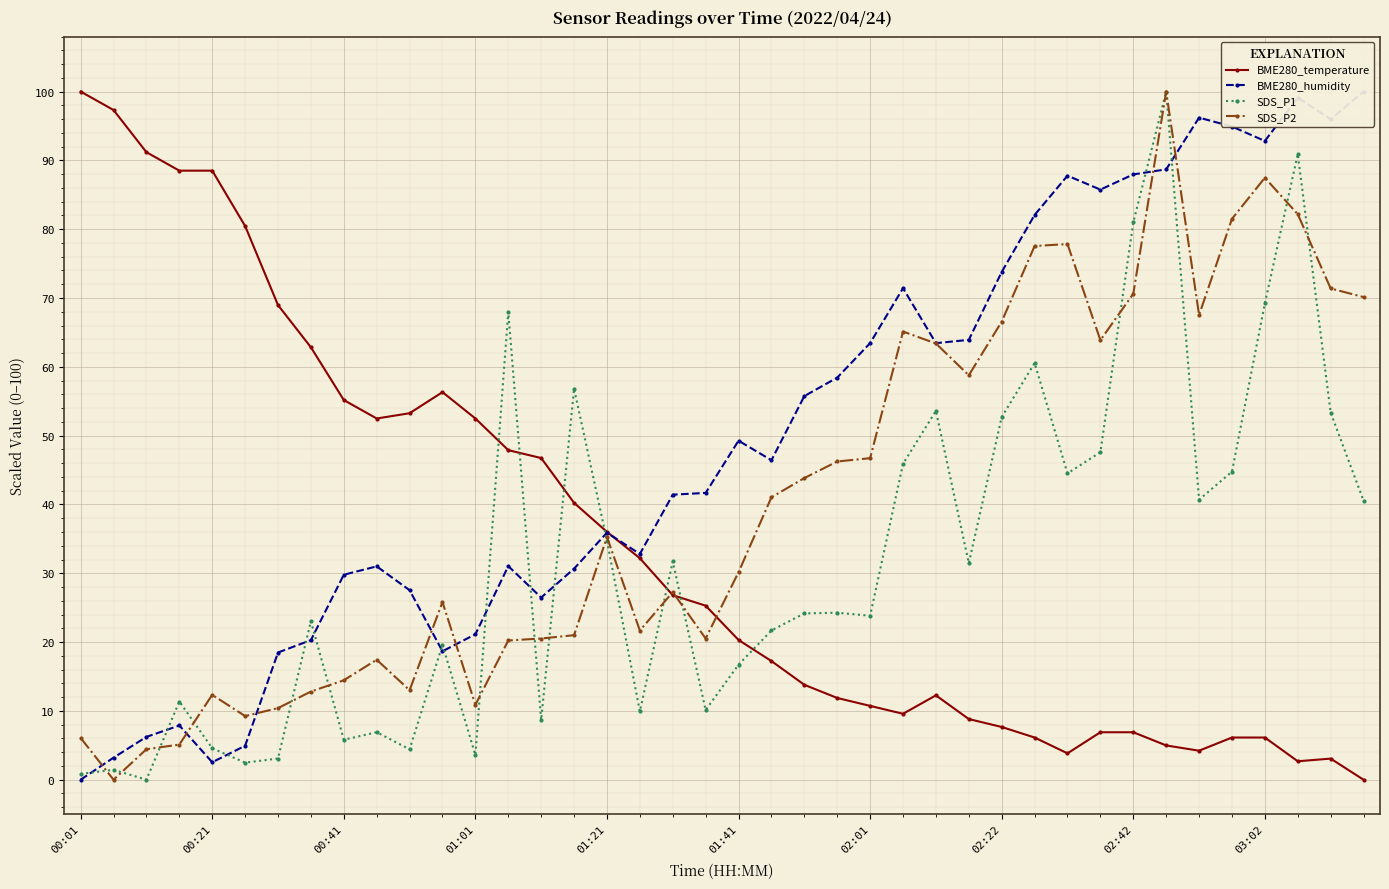

Reading left to right, extract all data points from this chart.

BME280_temperature: 100.0	97.3	91.2	88.5	88.5	80.5	69.0	62.8	55.2	52.5	53.3	56.3	52.5	47.9	46.7	40.2	36.0	32.2	26.8	25.3	20.3	17.2	13.8	11.9	10.7	9.6	12.3	8.8	7.7	6.1	3.8	6.9	6.9	5.0	4.2	6.1	6.1	2.7	3.1	0.0
BME280_humidity: 0.0	3.2	6.2	7.9	2.5	4.9	18.5	20.3	29.8	31.0	27.5	18.7	21.1	31.0	26.5	30.7	35.9	32.8	41.4	41.7	49.3	46.4	55.7	58.4	63.4	71.4	63.4	63.9	73.8	82.1	87.8	85.8	88.0	88.7	96.2	94.9	92.8	99.1	96.0	100.0
SDS_P1: 0.8	1.4	0.0	11.4	4.6	2.5	3.1	23.0	5.8	6.9	4.4	19.6	3.6	68.0	8.7	56.8	34.7	9.9	31.7	10.1	16.7	21.7	24.2	24.3	23.8	45.9	53.6	31.5	52.7	60.5	44.5	47.6	81.0	100.0	40.7	44.8	69.2	90.9	53.3	40.5
SDS_P2: 6.1	0.0	4.4	5.1	12.3	9.2	10.4	12.8	14.5	17.4	13.0	25.8	10.9	20.2	20.5	21.0	35.3	21.7	27.3	20.5	30.2	41.0	43.8	46.2	46.7	65.1	63.4	58.8	66.6	77.6	77.8	63.9	70.6	100.0	67.5	81.5	87.5	82.2	71.4	70.1